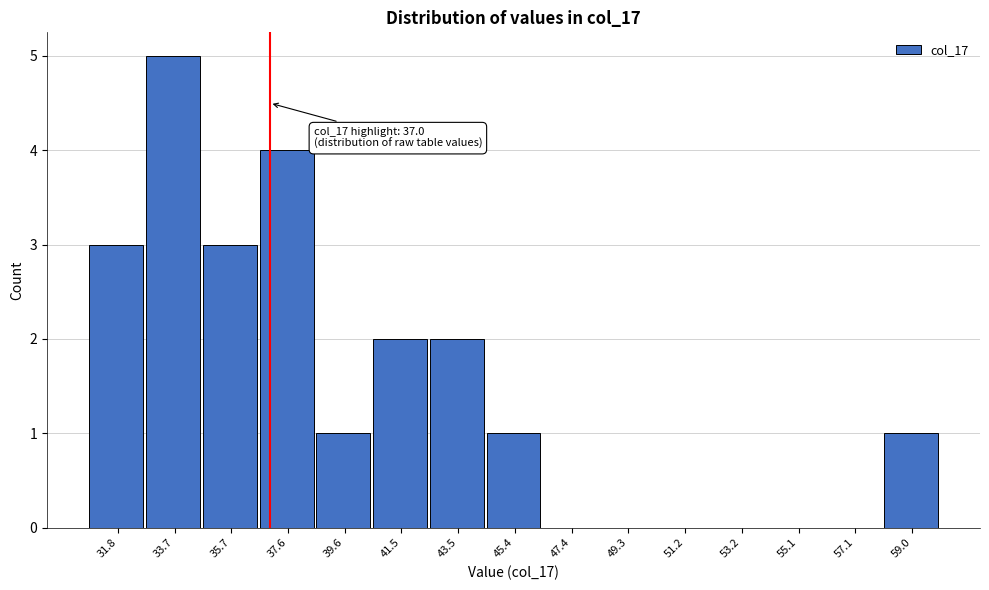

Which range on the x-axis has the tallest bar?

32.8 to 34.8